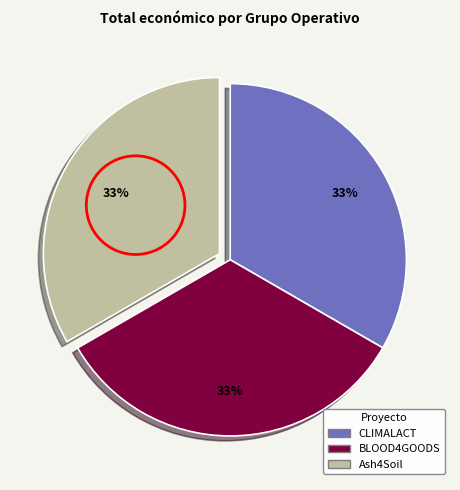

What percentage is the BLOOD4GOODS slice, to the nearest percent?

33%